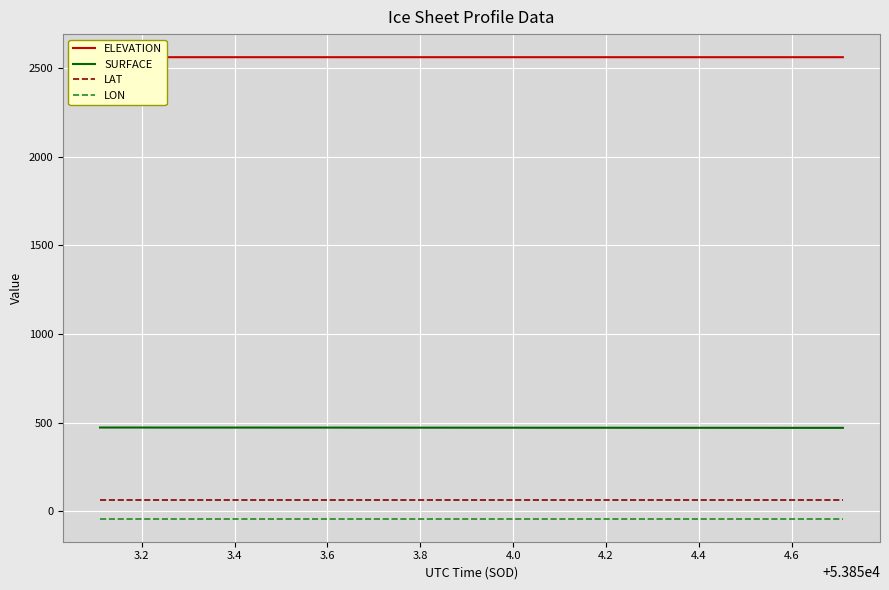

Reading left to right, what are all the values shown in this chart?

ELEVATION: 2560.8	2560.8	2560.8	2560.8	2560.8	2560.8	2560.8	2560.8	2560.8	2560.7	2560.7	2560.7	2560.7	2560.7	2560.7	2560.7	2560.7	2560.7	2560.7	2560.7	2560.7	2560.7	2560.7	2560.7	2560.7	2560.7	2560.7	2560.7	2560.7	2560.7	2560.7	2560.7	2560.7	2560.7	2560.7	2560.7	2560.7	2560.7	2560.7	2560.7
SURFACE: 471.8	471.8	471.8	471.5	471.5	471.5	471.5	471.5	471.4	471.4	471.4	471.4	471.3	471.2	471.1	471.0	471.0	470.9	470.9	470.8	470.8	470.8	470.8	470.5	470.5	470.5	470.5	470.4	470.4	470.3	470.3	470.2	470.2	470.1	470.1	470.1	470.0	470.0	470.0	470.0
LAT: 64.7	64.7	64.7	64.7	64.7	64.7	64.7	64.7	64.7	64.7	64.7	64.7	64.7	64.7	64.7	64.7	64.7	64.7	64.7	64.7	64.7	64.7	64.7	64.7	64.7	64.7	64.7	64.7	64.7	64.7	64.7	64.7	64.7	64.7	64.7	64.7	64.7	64.7	64.7	64.7
LON: -42.3	-42.3	-42.3	-42.3	-42.3	-42.3	-42.3	-42.3	-42.3	-42.3	-42.3	-42.3	-42.3	-42.3	-42.3	-42.3	-42.3	-42.3	-42.3	-42.3	-42.3	-42.3	-42.3	-42.3	-42.3	-42.3	-42.3	-42.3	-42.3	-42.3	-42.3	-42.3	-42.3	-42.3	-42.3	-42.3	-42.3	-42.3	-42.3	-42.3